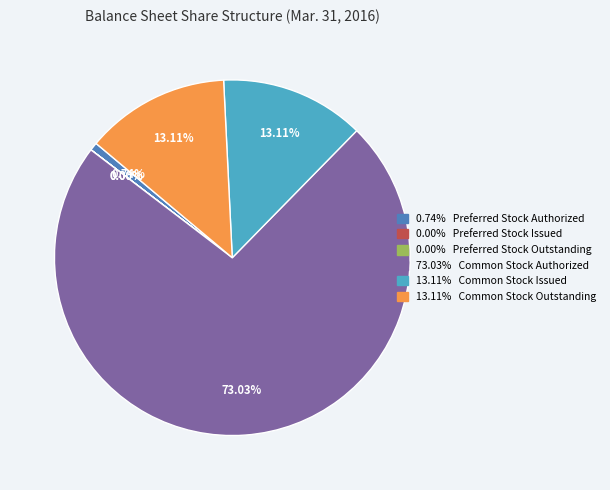

Is there any slice that represents more than half of the pie?

Yes